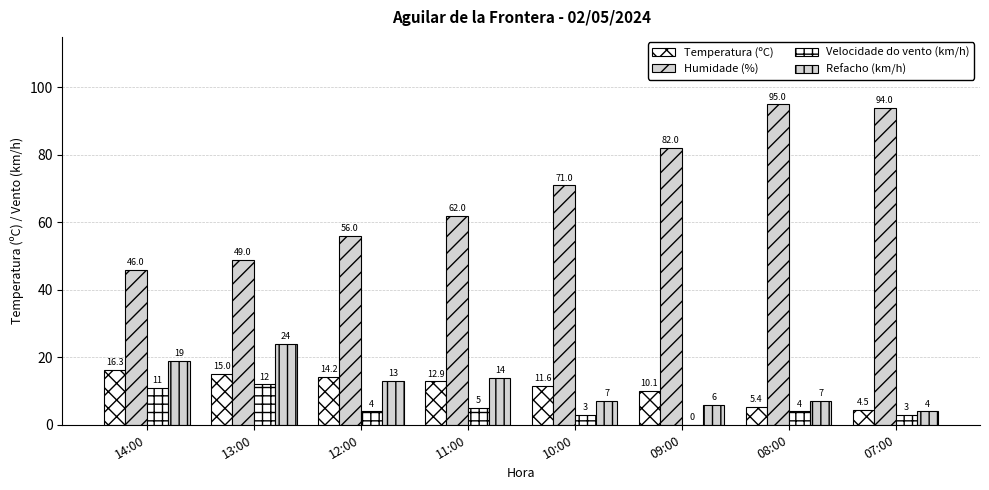

What is the spread (max minus min) of values at 08:00?

91.0